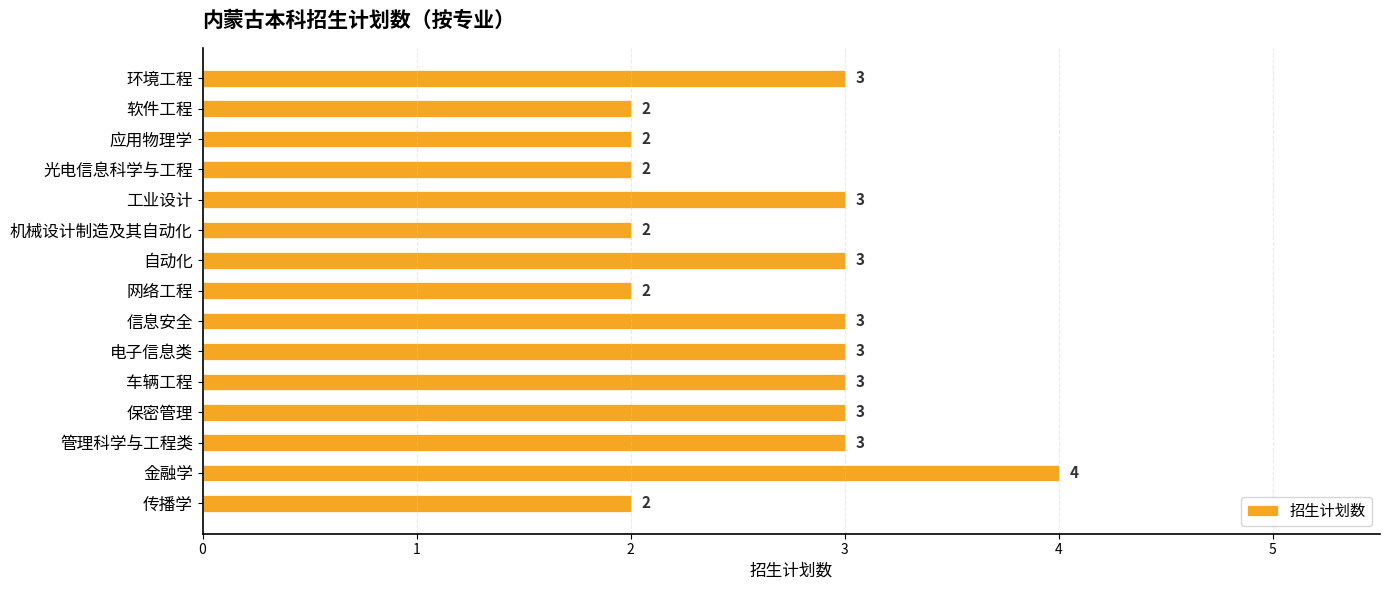

What is the difference between the maximum and minimum values?

2